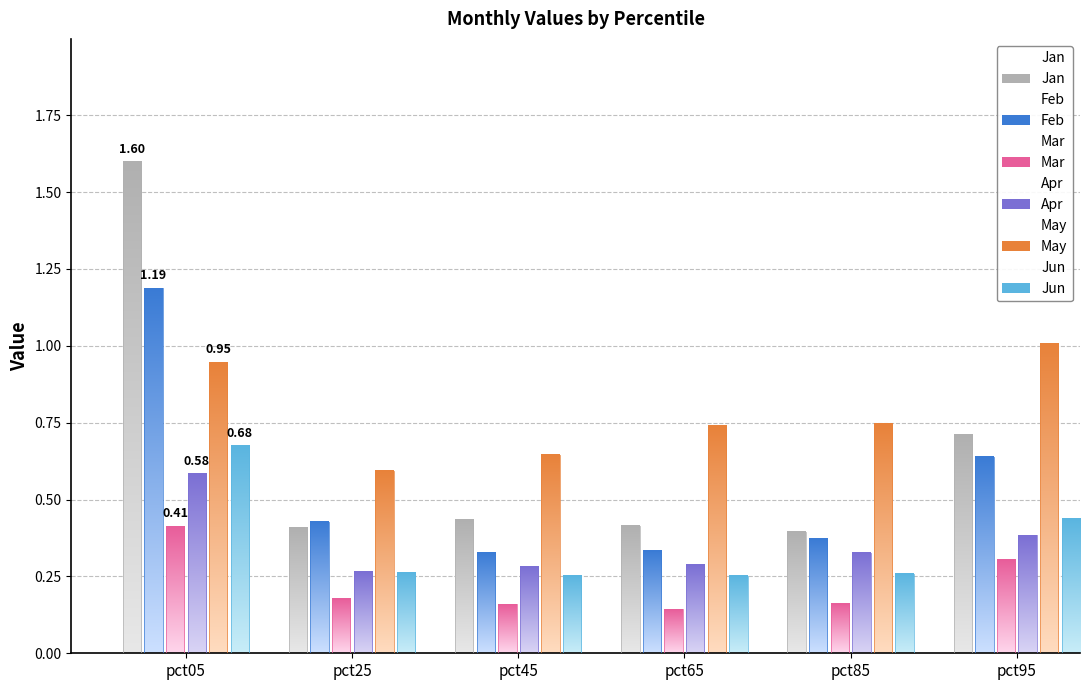

Which category has the highest value in the Mar series?

pct05